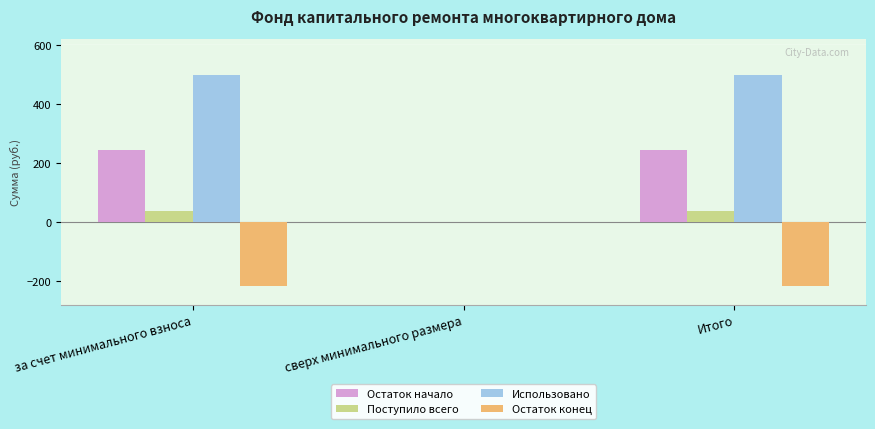

What is the sum of all Остаток конец values?

-430.9